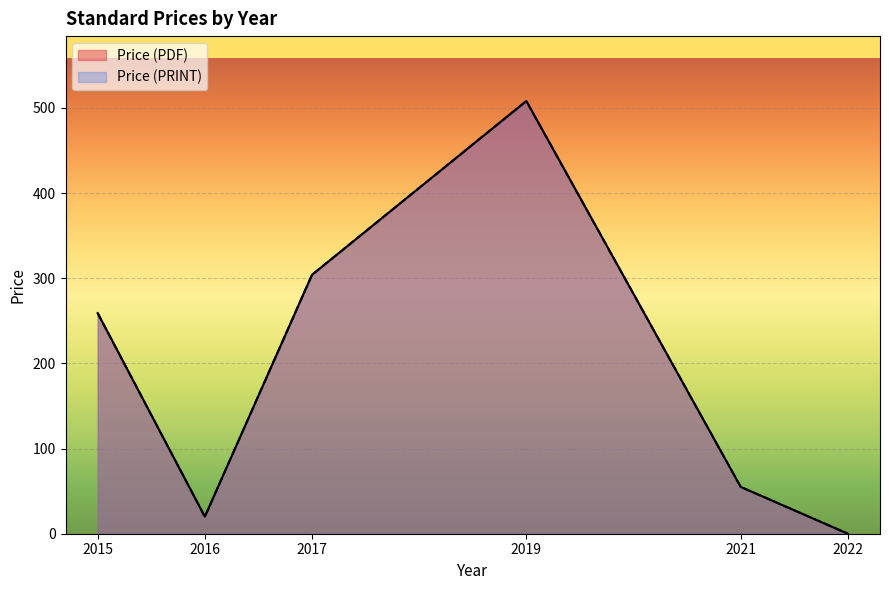

Which series has the widest spread of values?

Price (PDF)